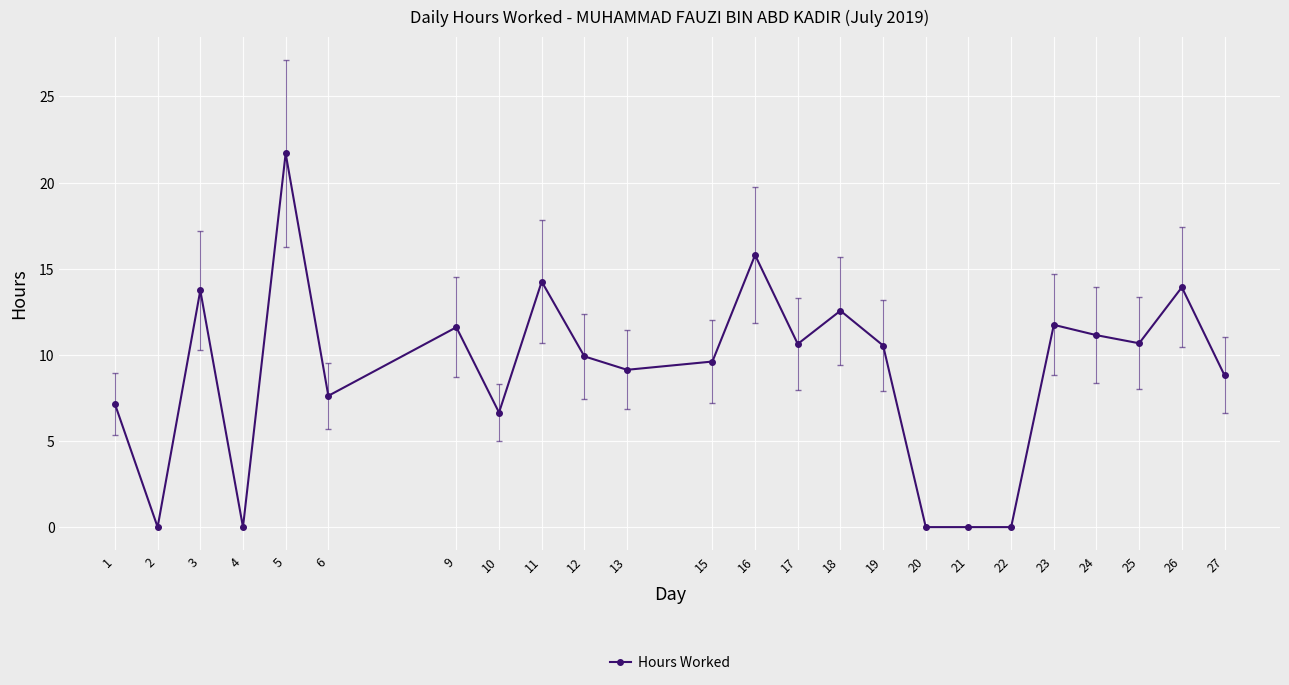

Approximately how many times larger is the value at 6 compared to 5?

0.4